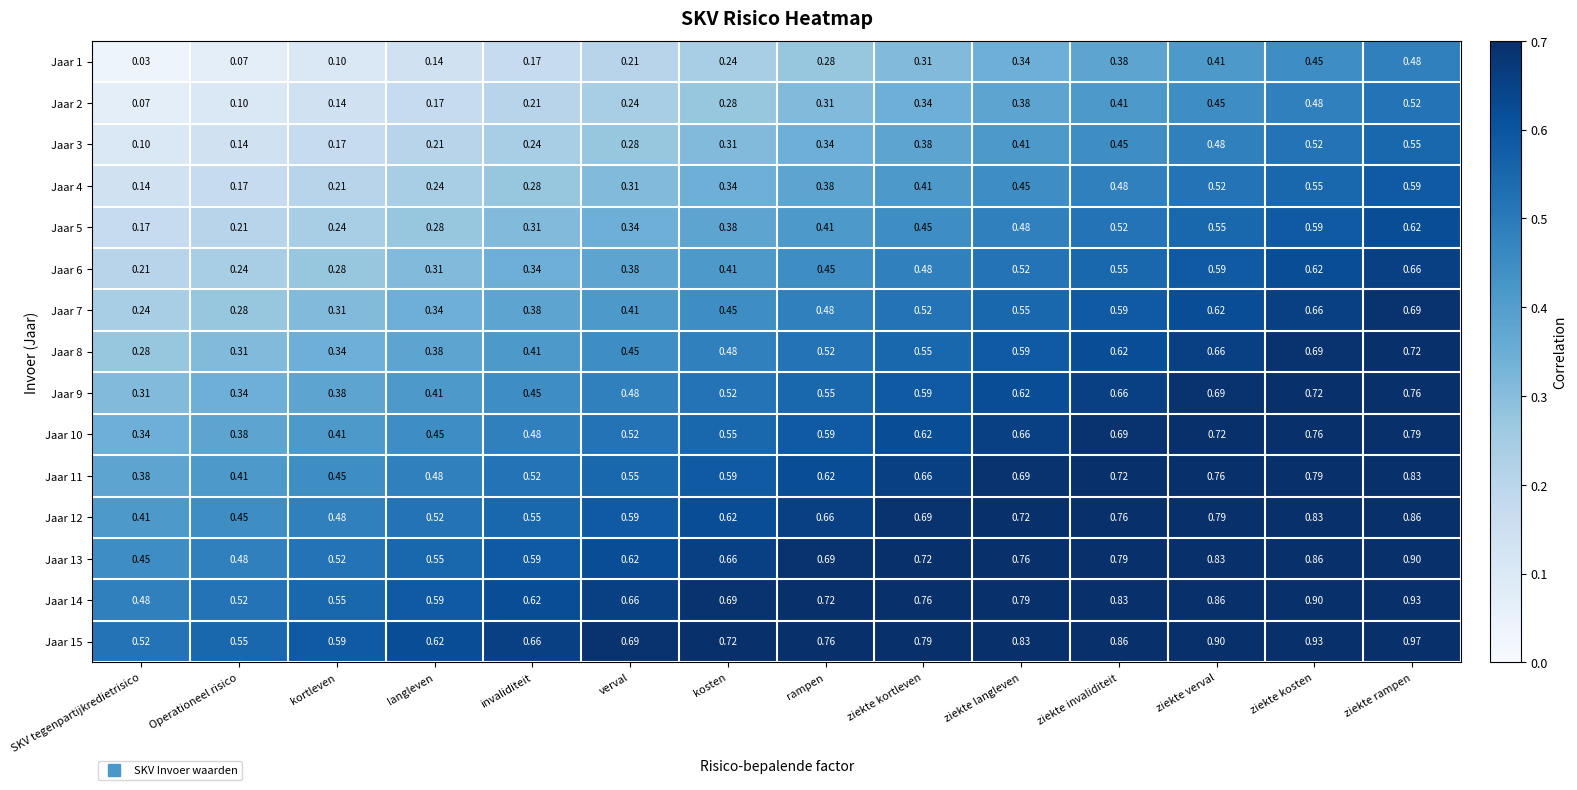

Is the value of Jaar 14 at ziekte kosten greater than the value of Jaar 15 at kosten?

Yes